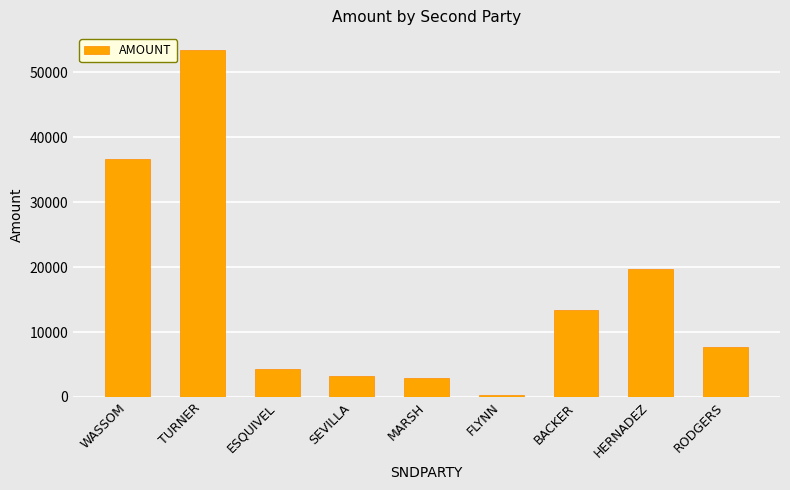

Approximately how many times larger is the value at TURNER compared to FLYNN?

190.9